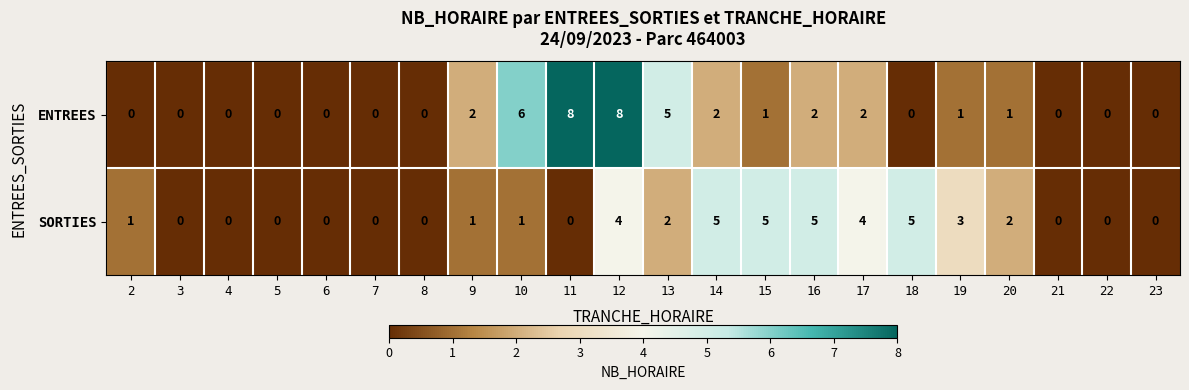

Count the SORTIES values in the range 0 to 4.

18